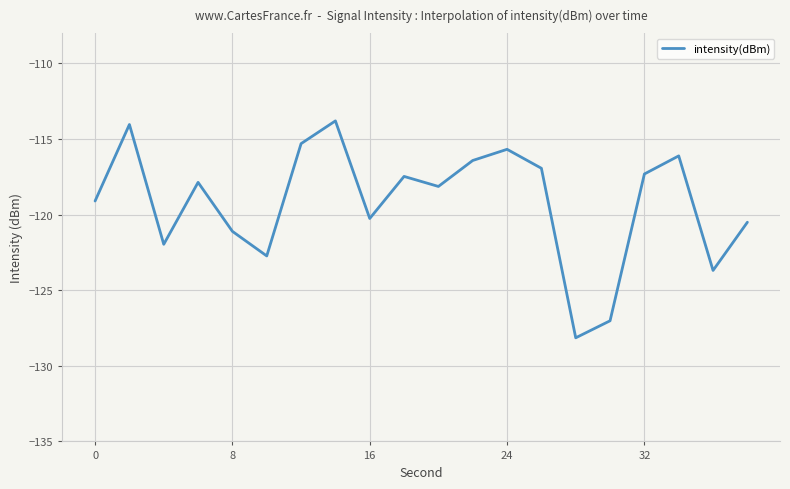

Reading left to right, extract all data points from this chart.

-119.1	-114.0	-122.0	-117.9	-121.1	-122.7	-115.3	-113.8	-120.3	-117.5	-118.1	-116.4	-115.7	-116.9	-128.1	-127.0	-117.3	-116.1	-123.7	-120.5